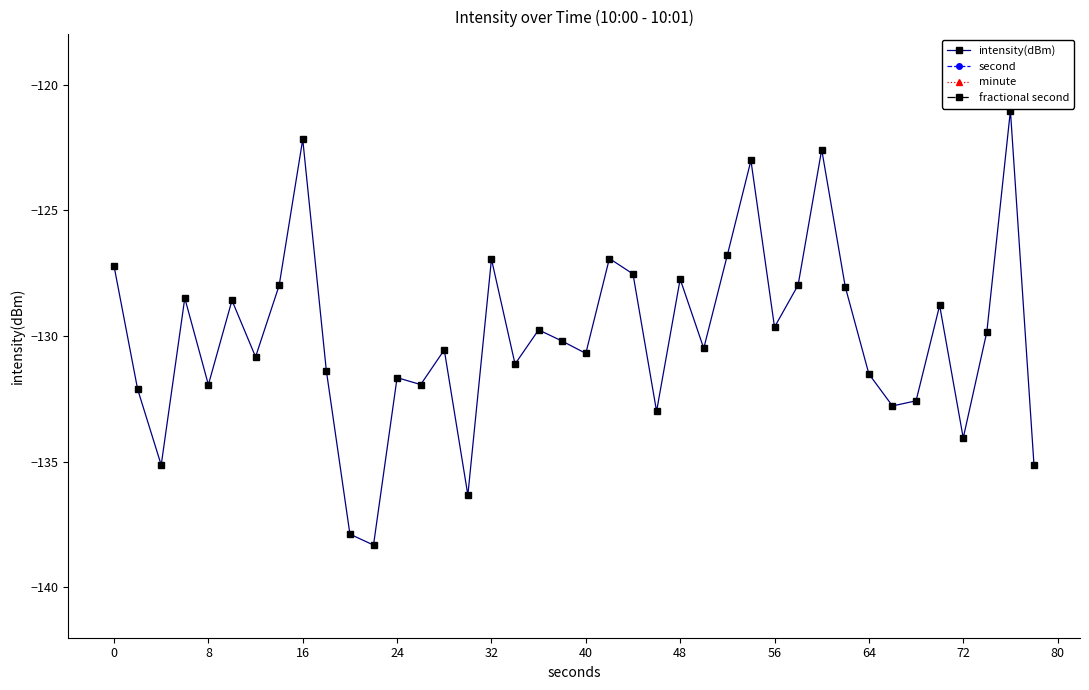

The value of intensity(dBm) at 32 is -126.9. True or false?

True